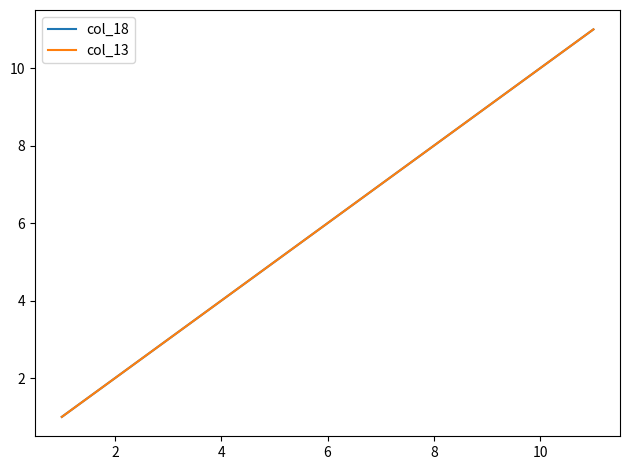

Is this an area chart (filled region under the line)?

No